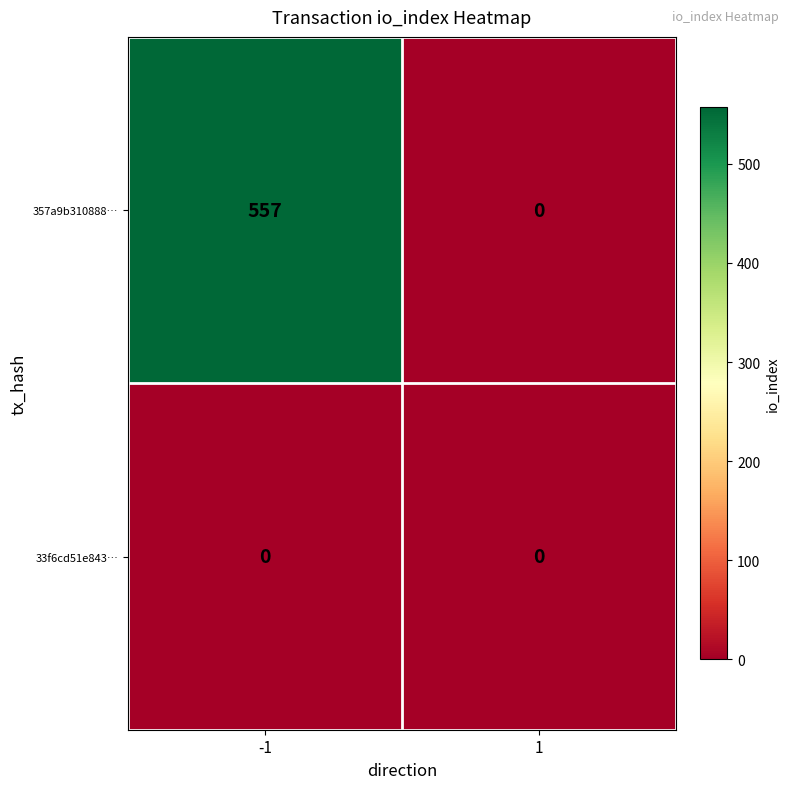

List the series in order of their peak value, highest first.

357a9b310888…, 33f6cd51e843…